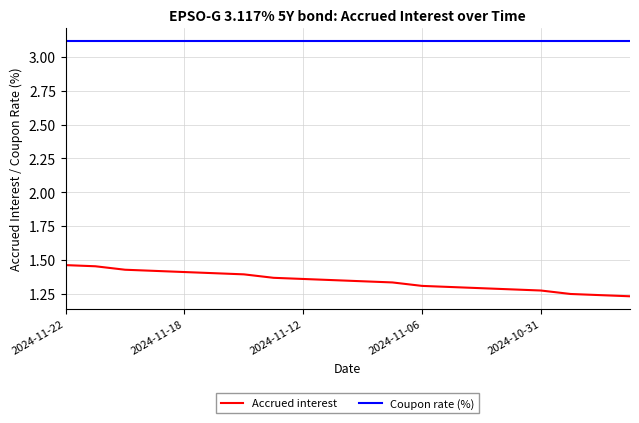

List the series in order of their overall mean, highest first.

Coupon rate (%), Accrued interest